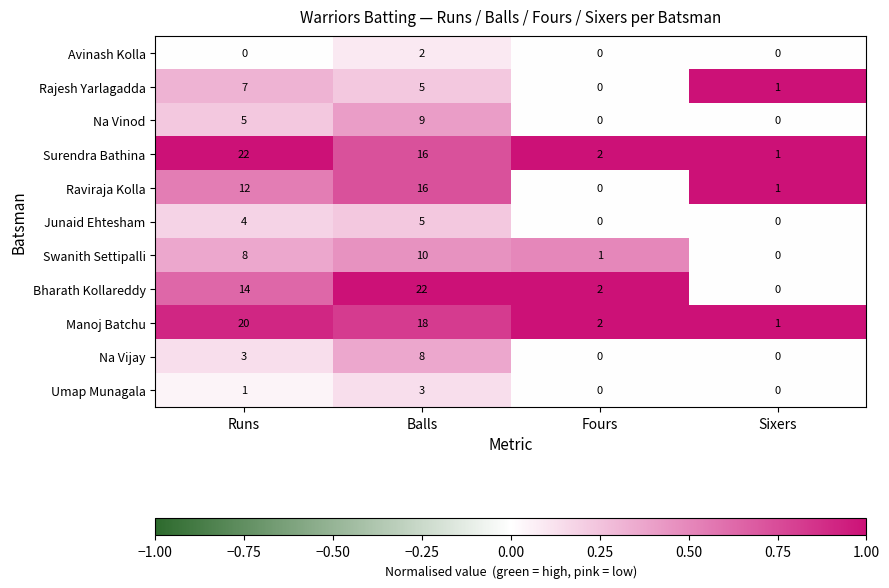

List the labels in order of Raviraja Kolla value, smallest first.

Fours, Sixers, Runs, Balls